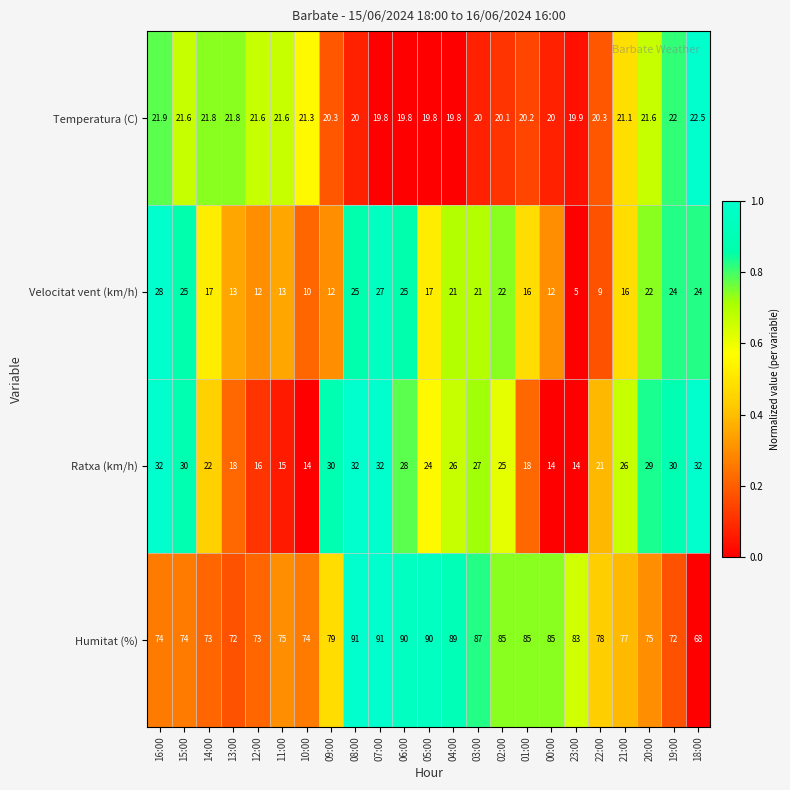

What is the total value across all series at 16:00?

155.9